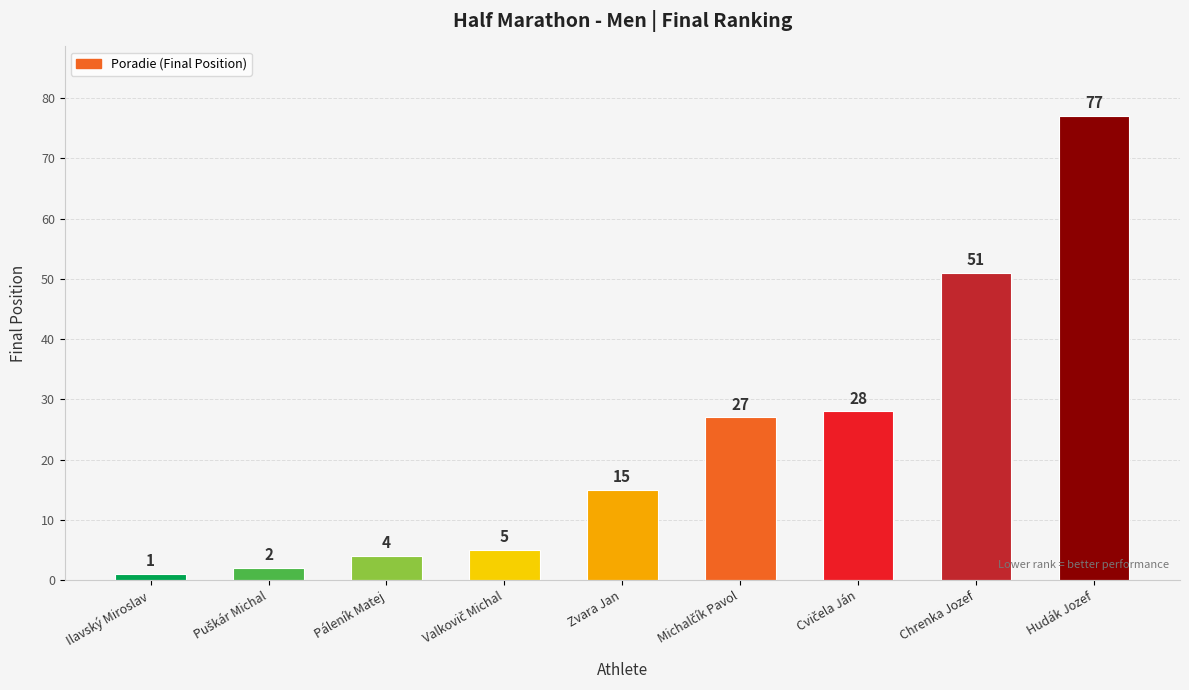

The chart shows a value of 1 at Ilavský Miroslav. True or false?

True